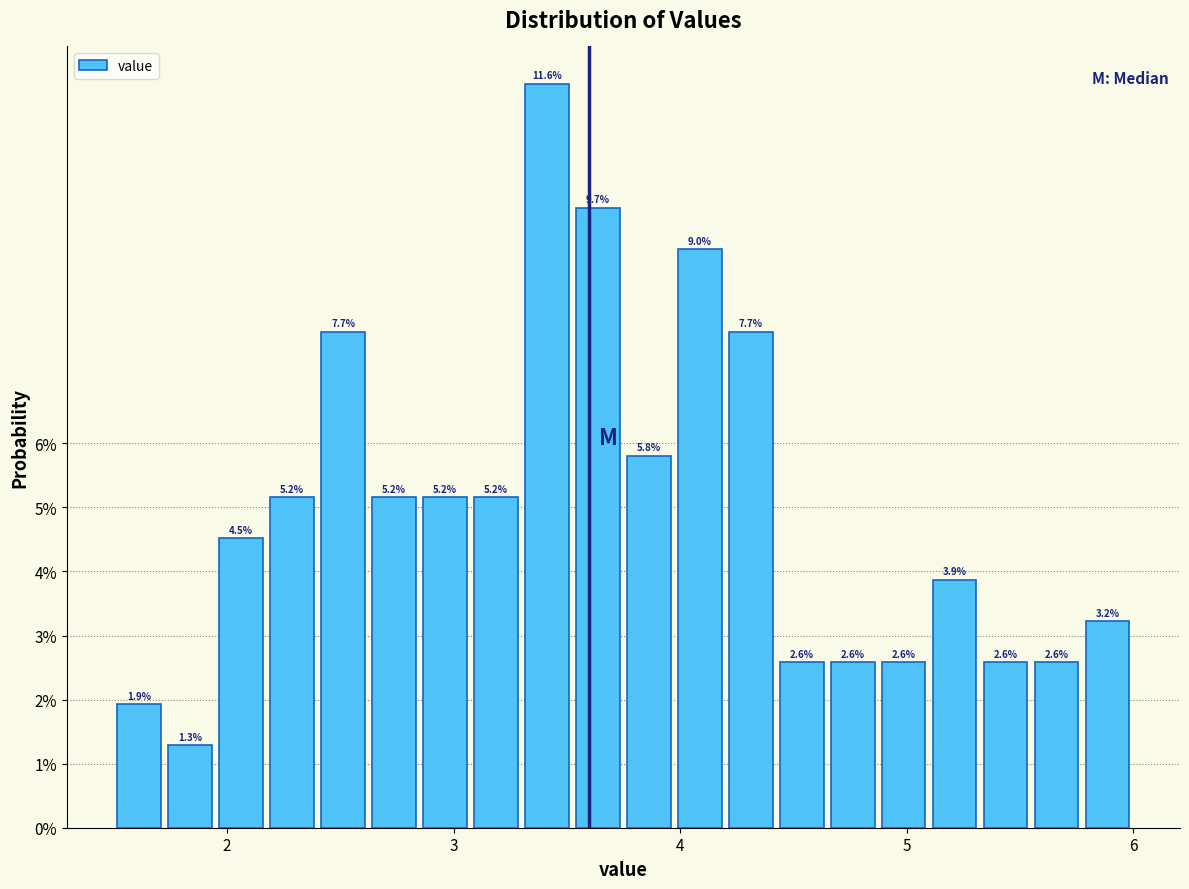

Around what value on the x-axis is the tallest bar? Give the approximate position of its centre, as read against the axis.

3.4